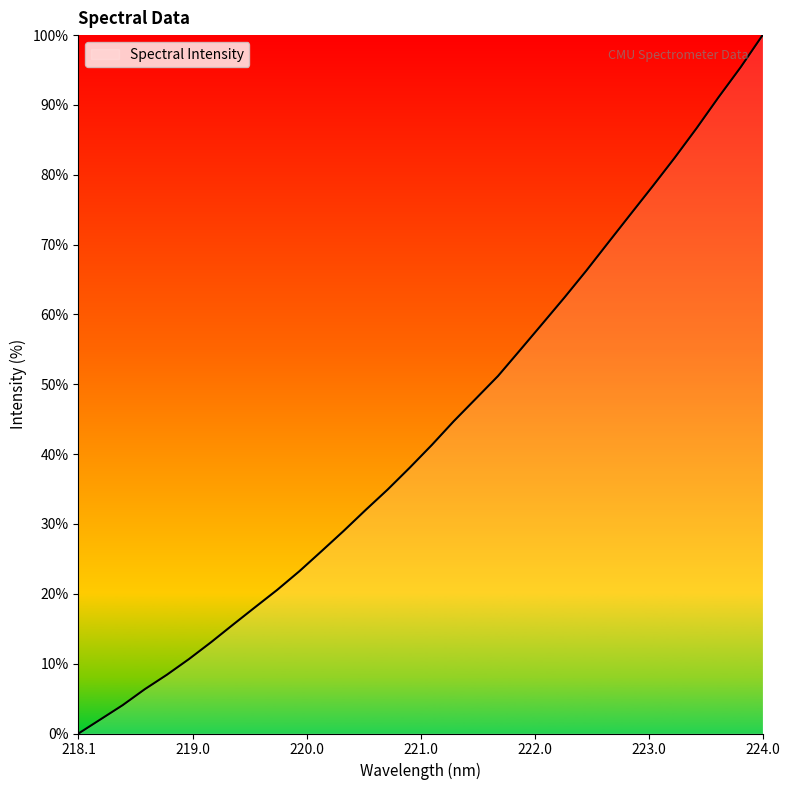

How many values exceed 41?

16